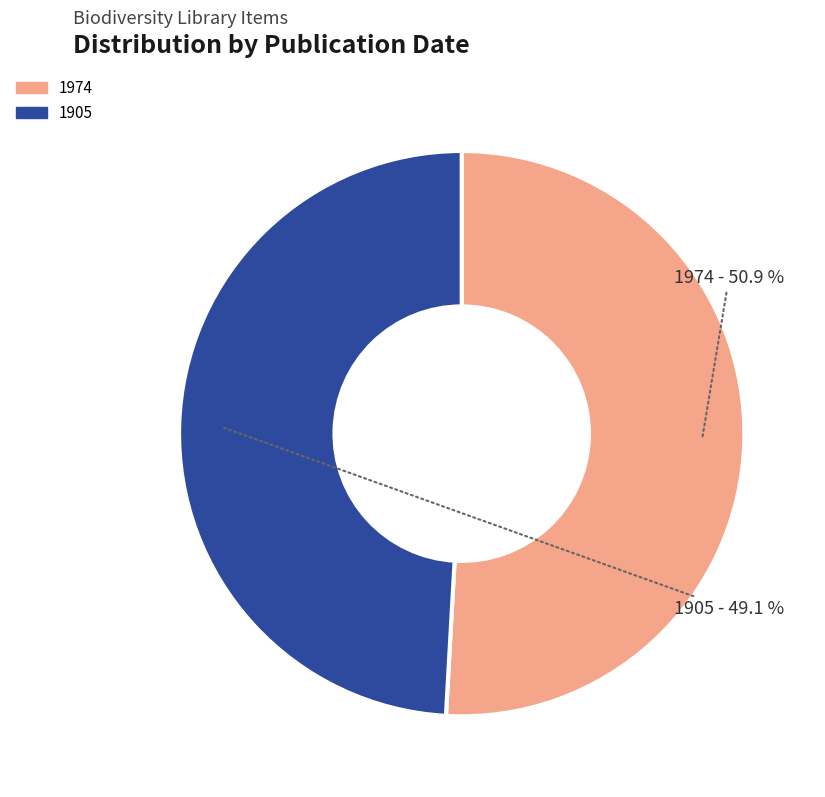

Which slice is the largest?

1974